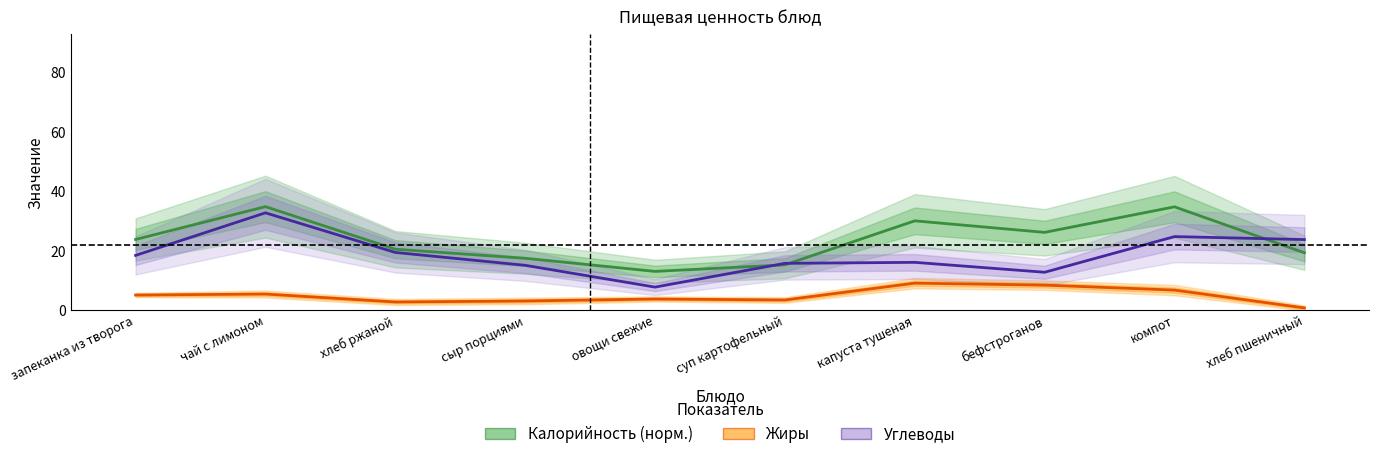

What position from the left is запеканка из творога?

1